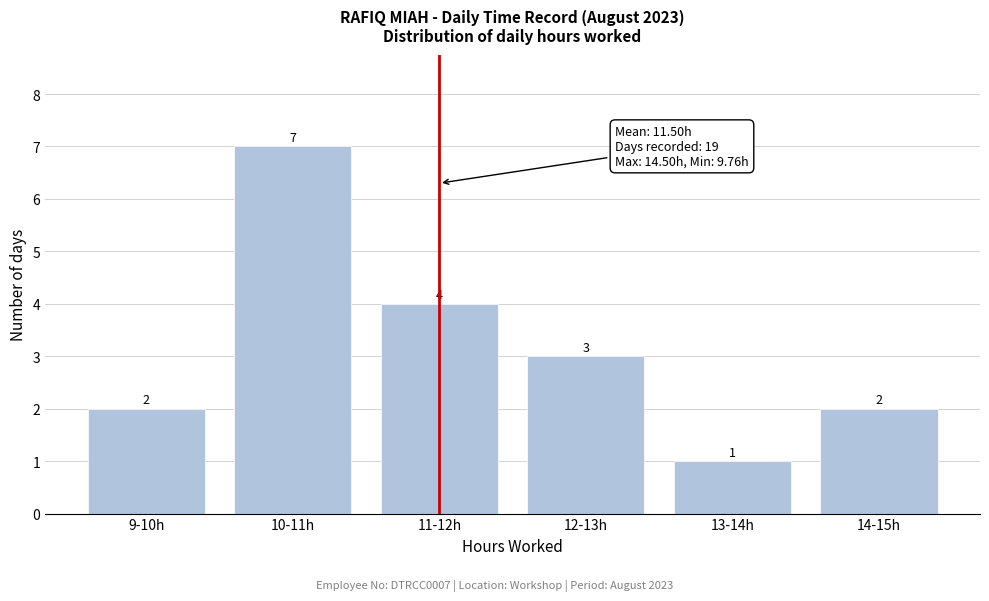

Reading right to left, extract all data points from this chart.

2	1	3	4	7	2